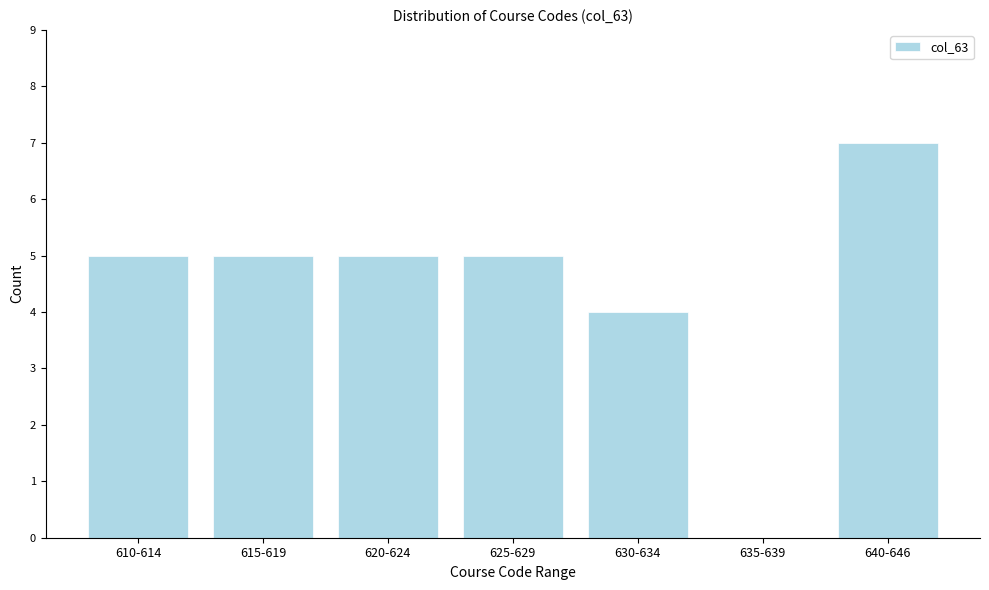

Reading left to right, what are all the values shown in this chart?

610-614=5	615-619=5	620-624=5	625-629=5	630-634=4	635-639=0	640-646=7